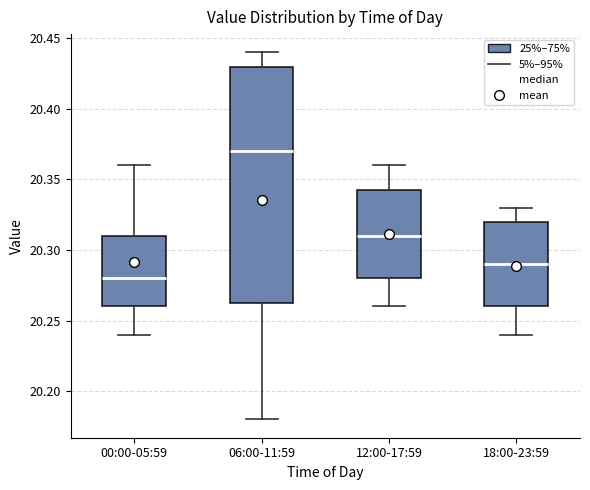

Reading left to right, read every box against the y-axis: the position of its median line, the range the box covers, and the ends of its whiskers. The values are not printed on the chart, so give them approximately, as read against the axis.

00:00-05:59: median 20.280, box 20.260 to 20.310, whiskers 20.240 to 20.360
06:00-11:59: median 20.370, box 20.265 to 20.430, whiskers 20.180 to 20.440
12:00-17:59: median 20.310, box 20.280 to 20.345, whiskers 20.260 to 20.360
18:00-23:59: median 20.290, box 20.260 to 20.320, whiskers 20.240 to 20.330